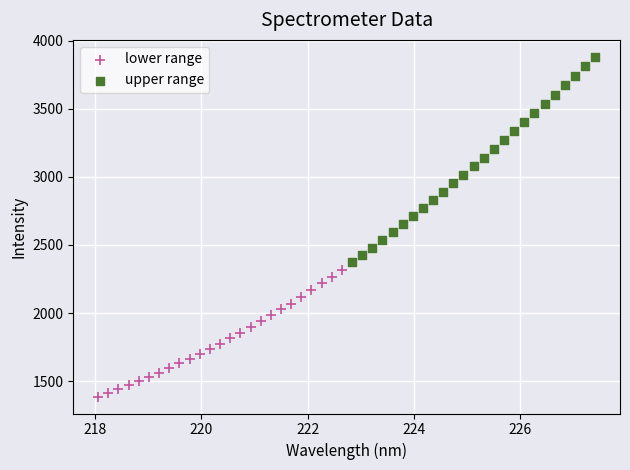

Which series has the largest Y range (max minus min)?

upper range